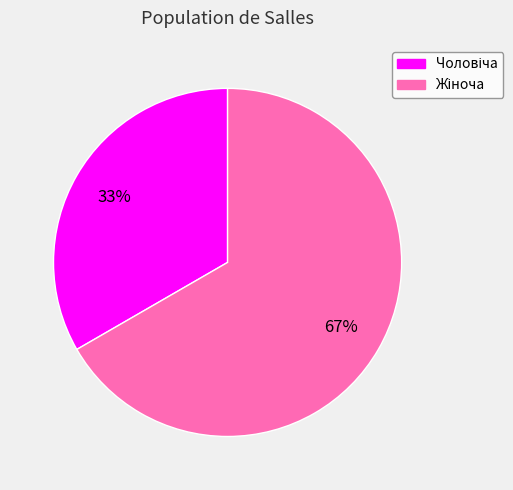

How many segments does this pie chart have?

2